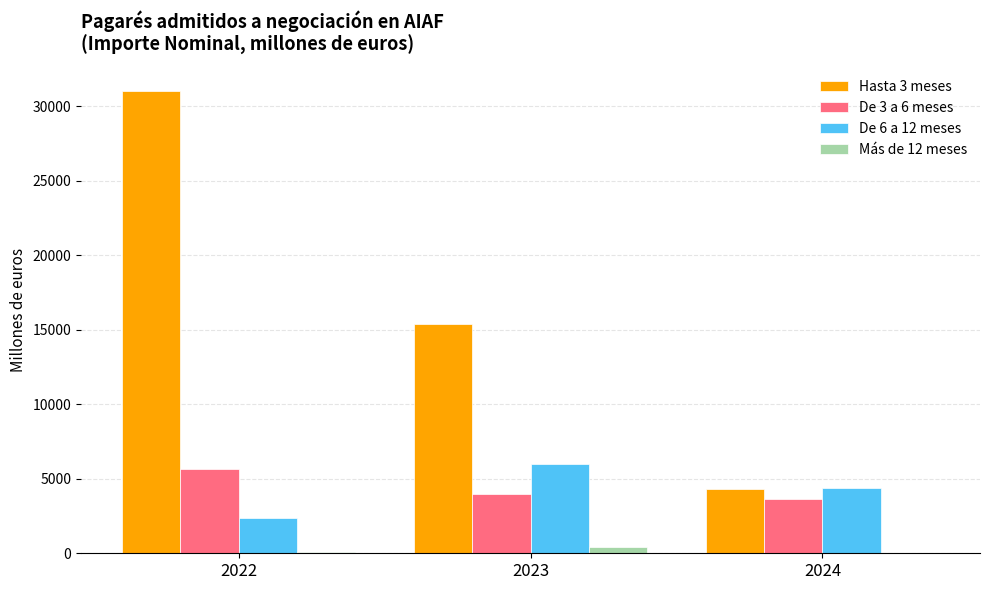

The value of Hasta 3 meses at 2022 is 47397.2. True or false?

False